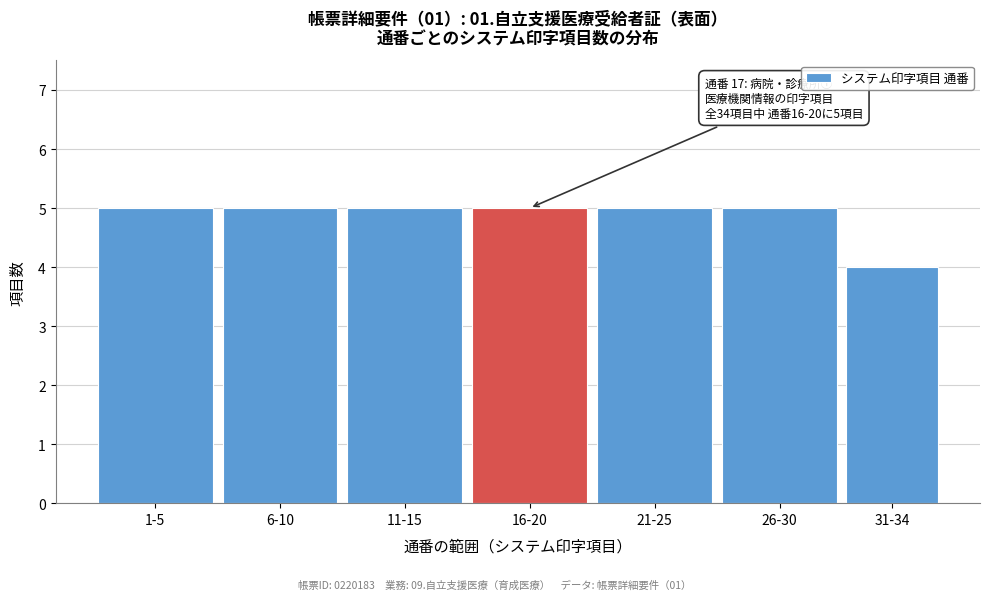

Reading left to right, list all the values displayed in this chart.

1-5=5	6-10=5	11-15=5	16-20=5	21-25=5	26-30=5	31-34=4